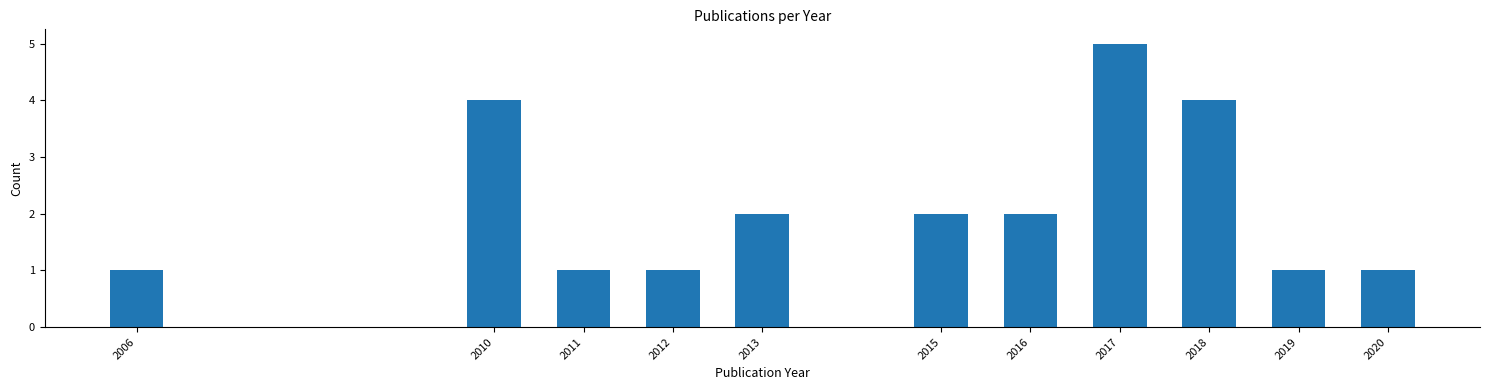

Reading right to left, extract all data points from this chart.

1	1	4	5	2	2	2	1	1	4	1